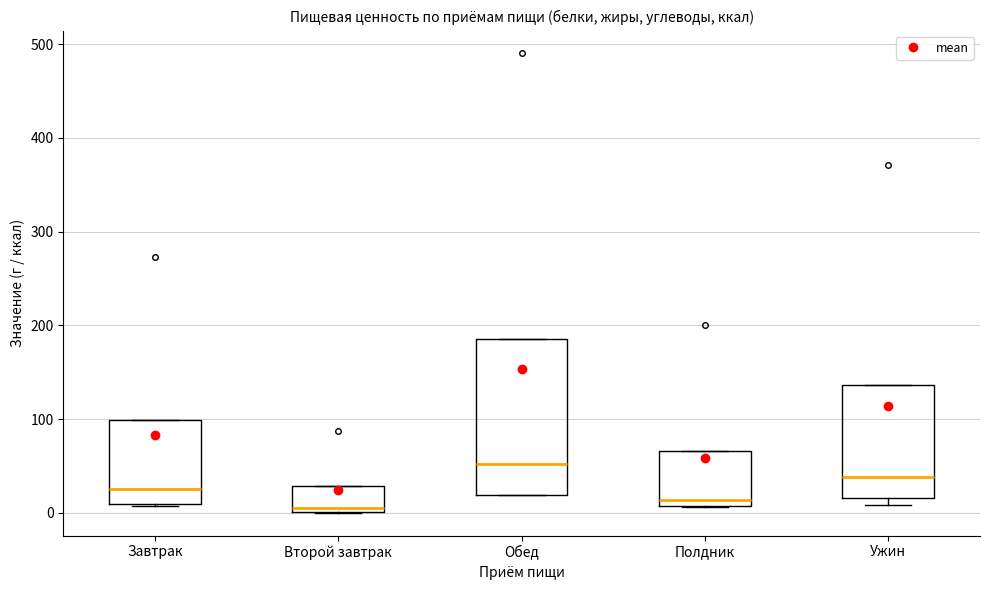

Which box is the tallest, from its lower edge to its upper edge?

Обед